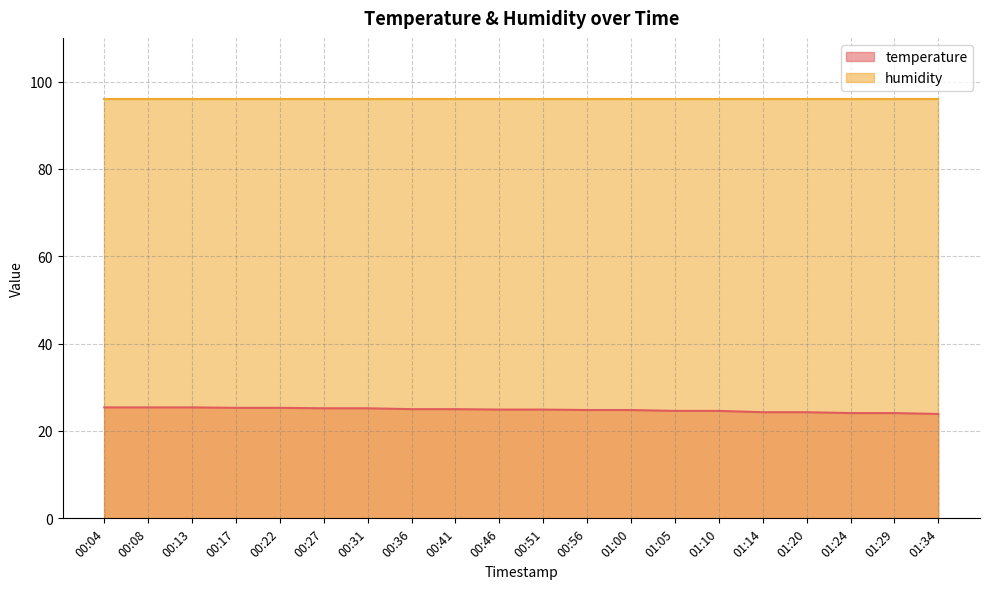

Read the value at 01:00.

24.8